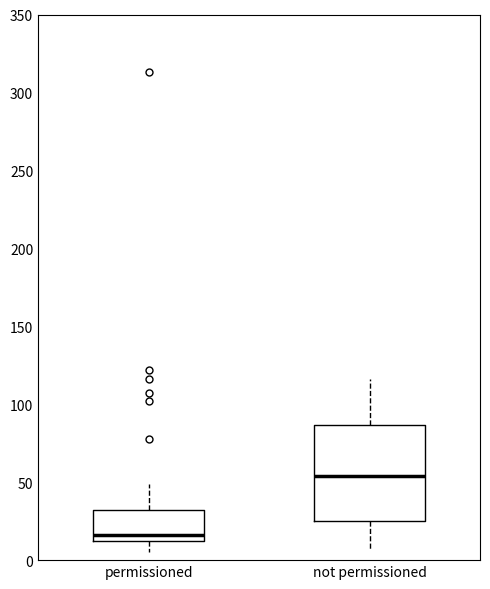

Comparing the boxes themselves (not the whiskers), which one is the tallest?

not permissioned